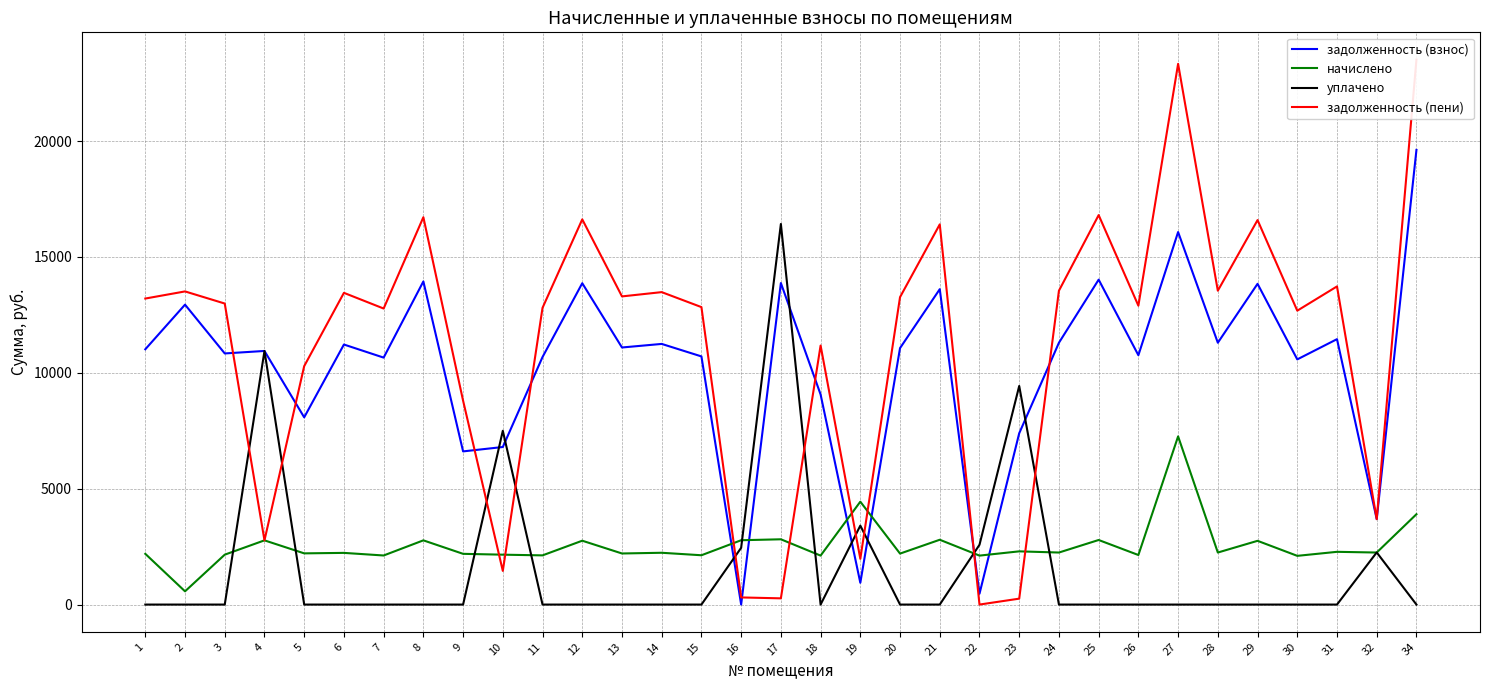

True or false: уплачено has a value of 6385.5 at 6.

False